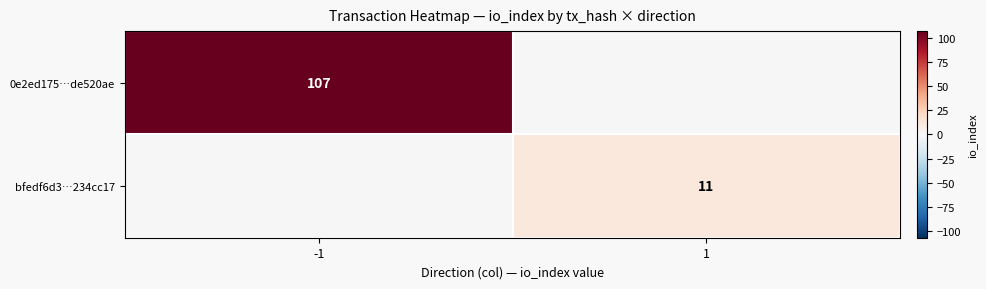

Is the value of 0e2ed175…de520ae at -1 greater than the value of bfedf6d3…234cc17 at 1?

Yes